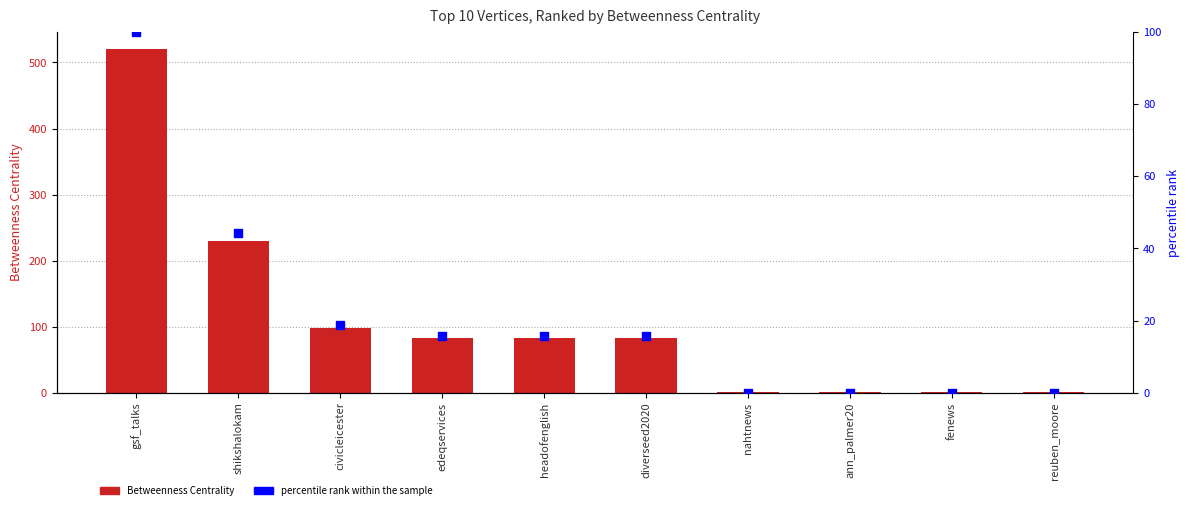

Which series reaches the maximum Y coordinate?

Betweenness Centrality